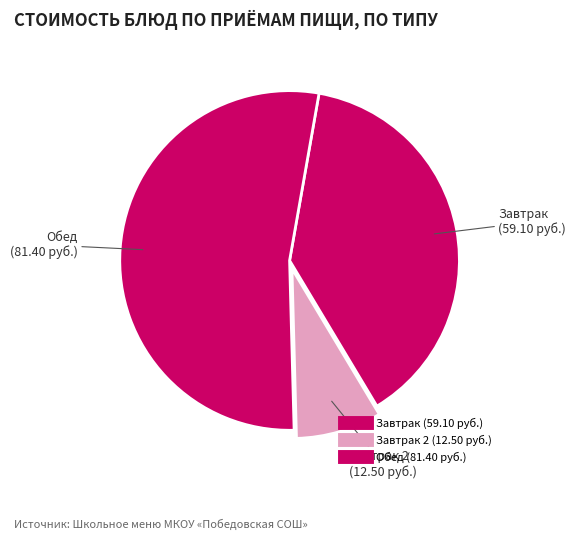

How many slices are in this pie chart?

3